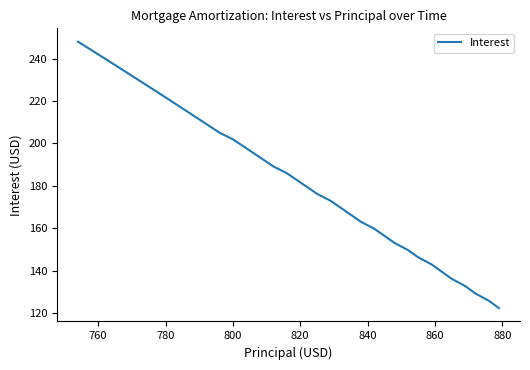

What is the difference between the maximum and minimum values?

125.5